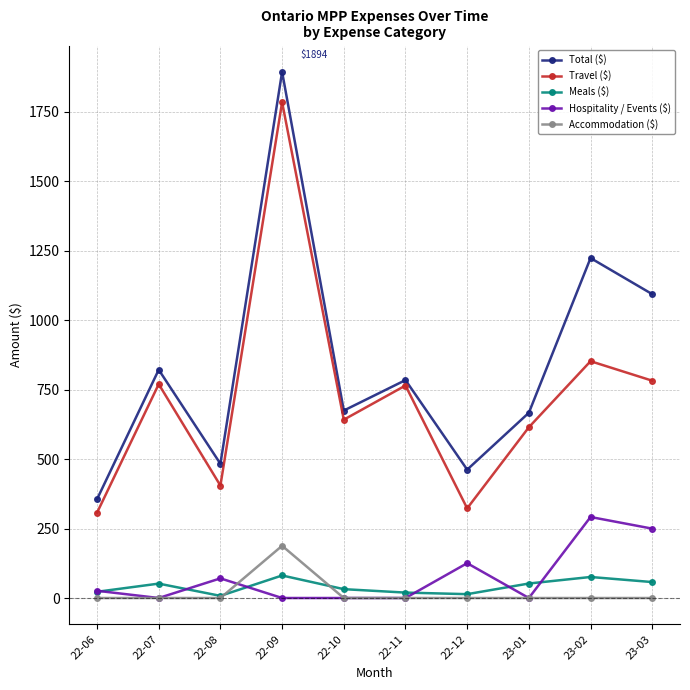

True or false: Hospitality / Events ($) and Travel ($) cross at least once.

False